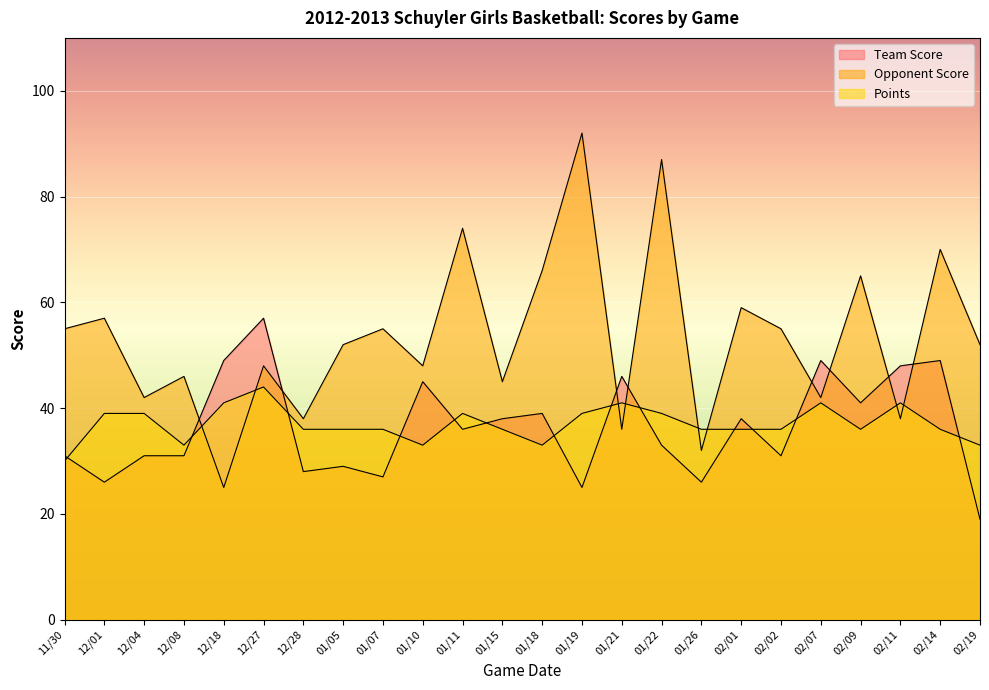

What is the average value of the Opponent Score series?

53